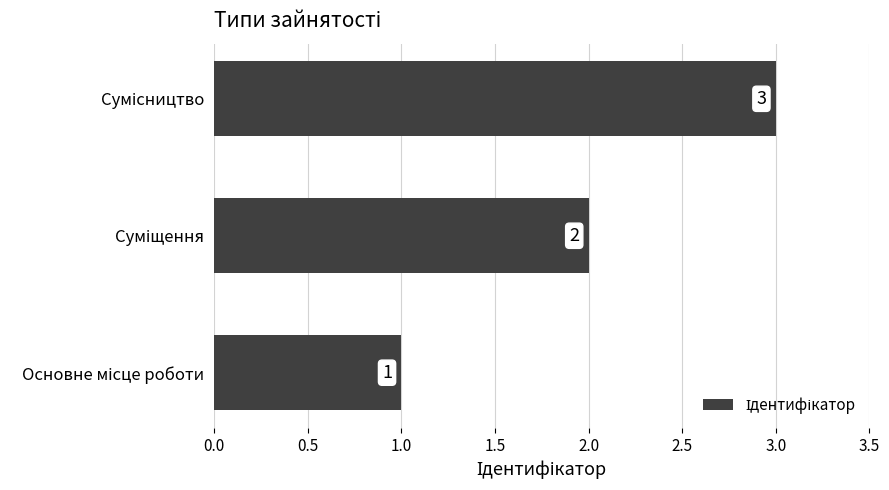

How many values are between 1 and 3?

3